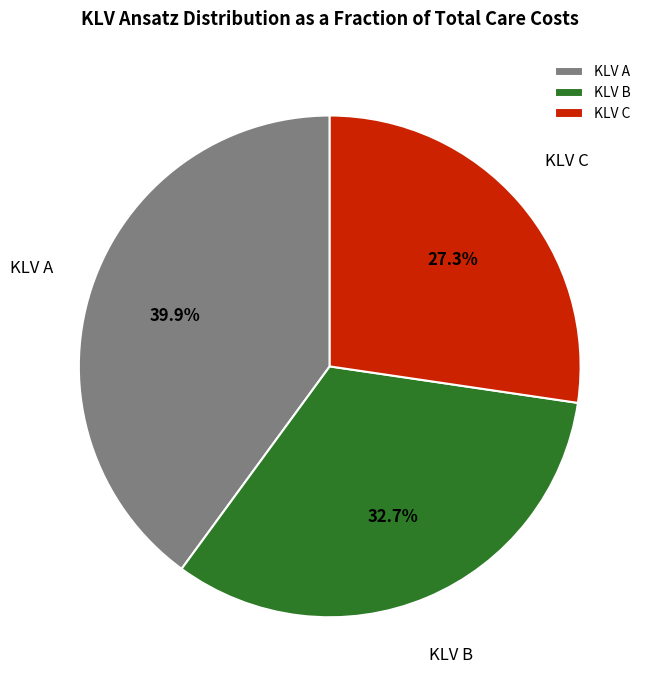

Does KLV A account for over 50% of the chart?

No